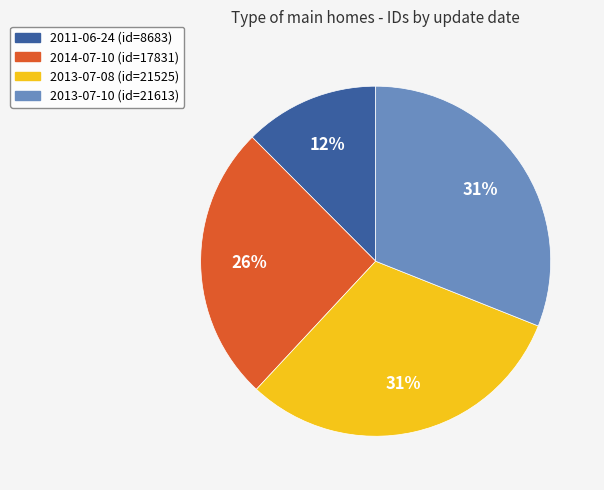

The 2013-07-08 slice represents 23% of the pie. True or false?

False